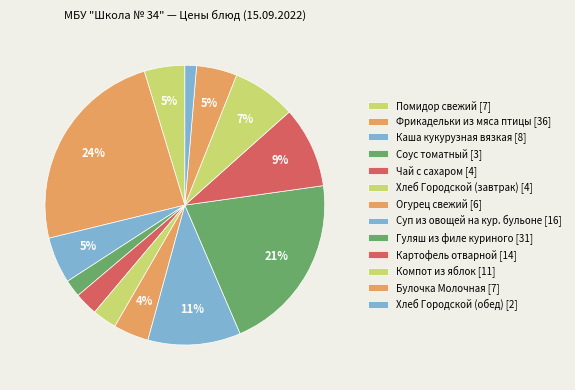

What percentage is NOT represented by Соус томатный?

98.0%